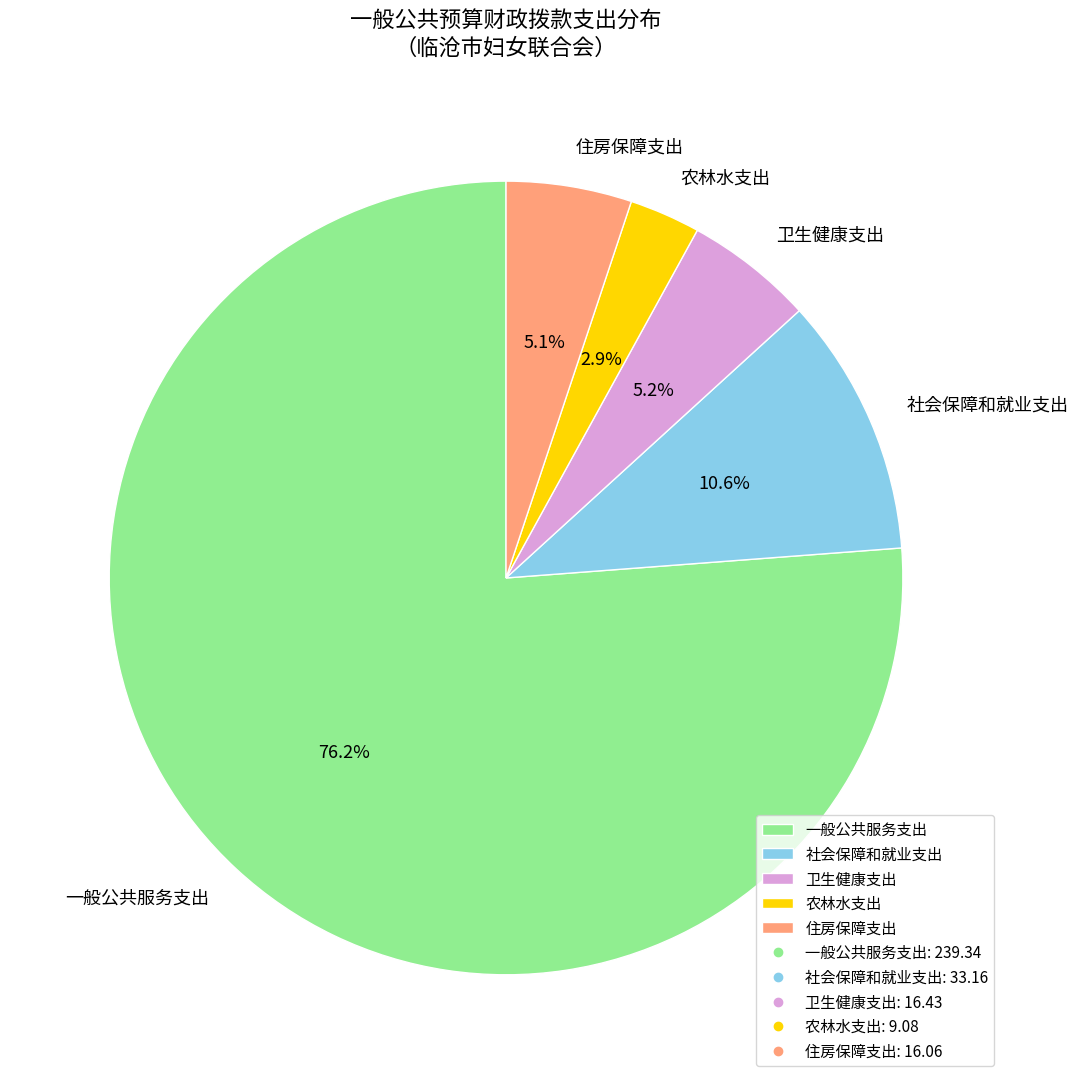

True or false: 农林水支出 accounts for 3% of the total.

True